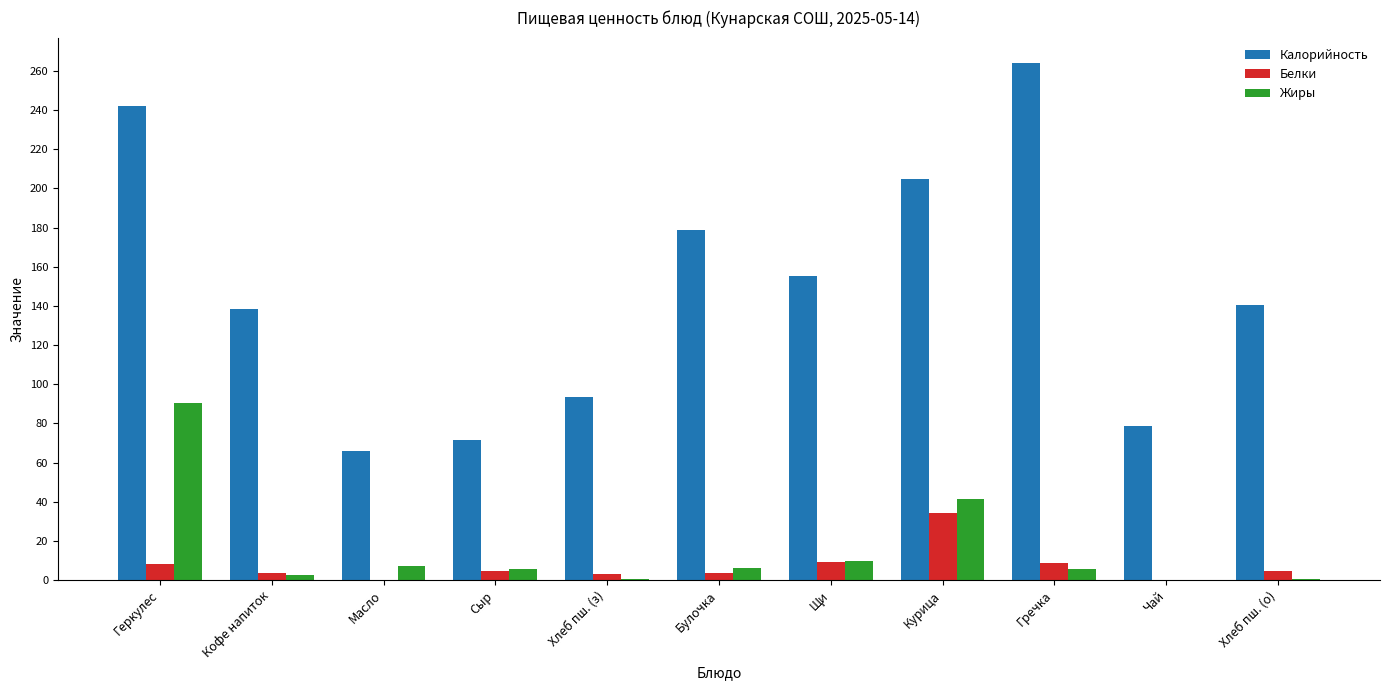

What is the sum of all Калорийность values?

1634.1